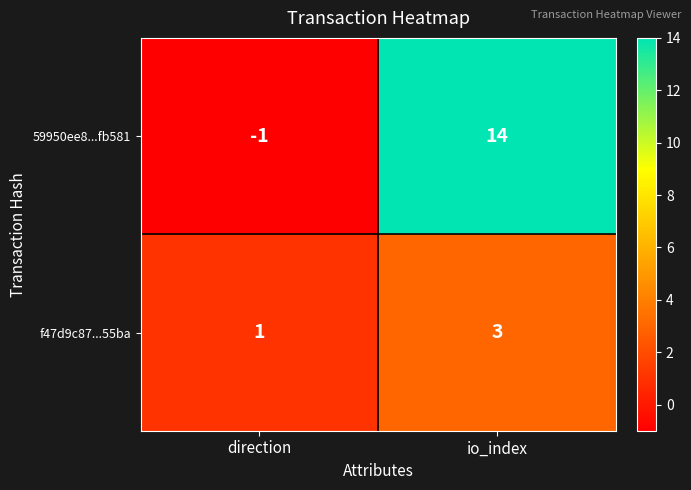

Which series has the largest total across all categories?

59950ee8...fb581